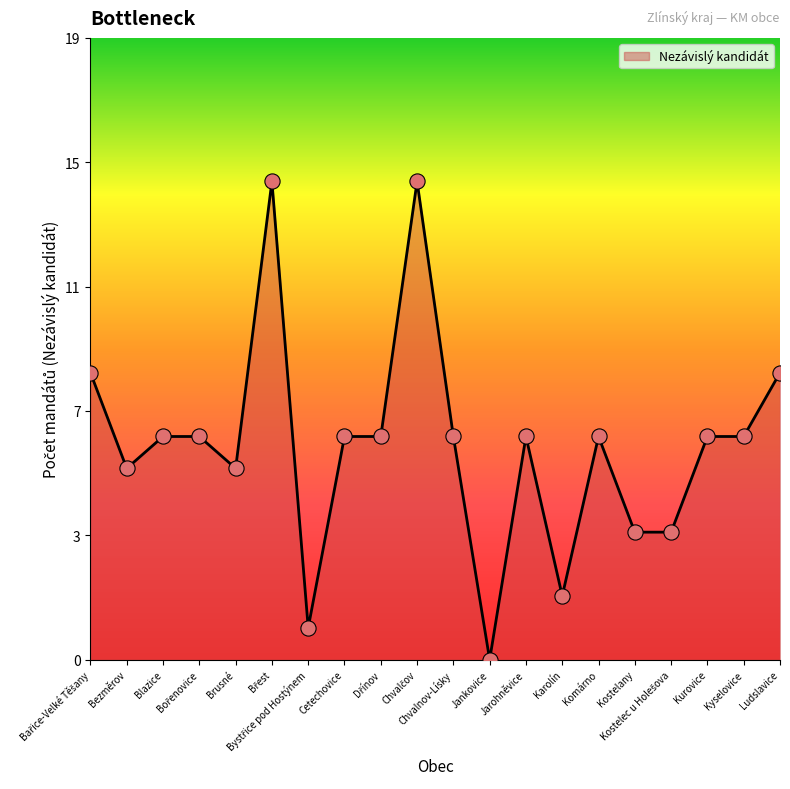

What is the change in value from Břest to Karolín?

-13